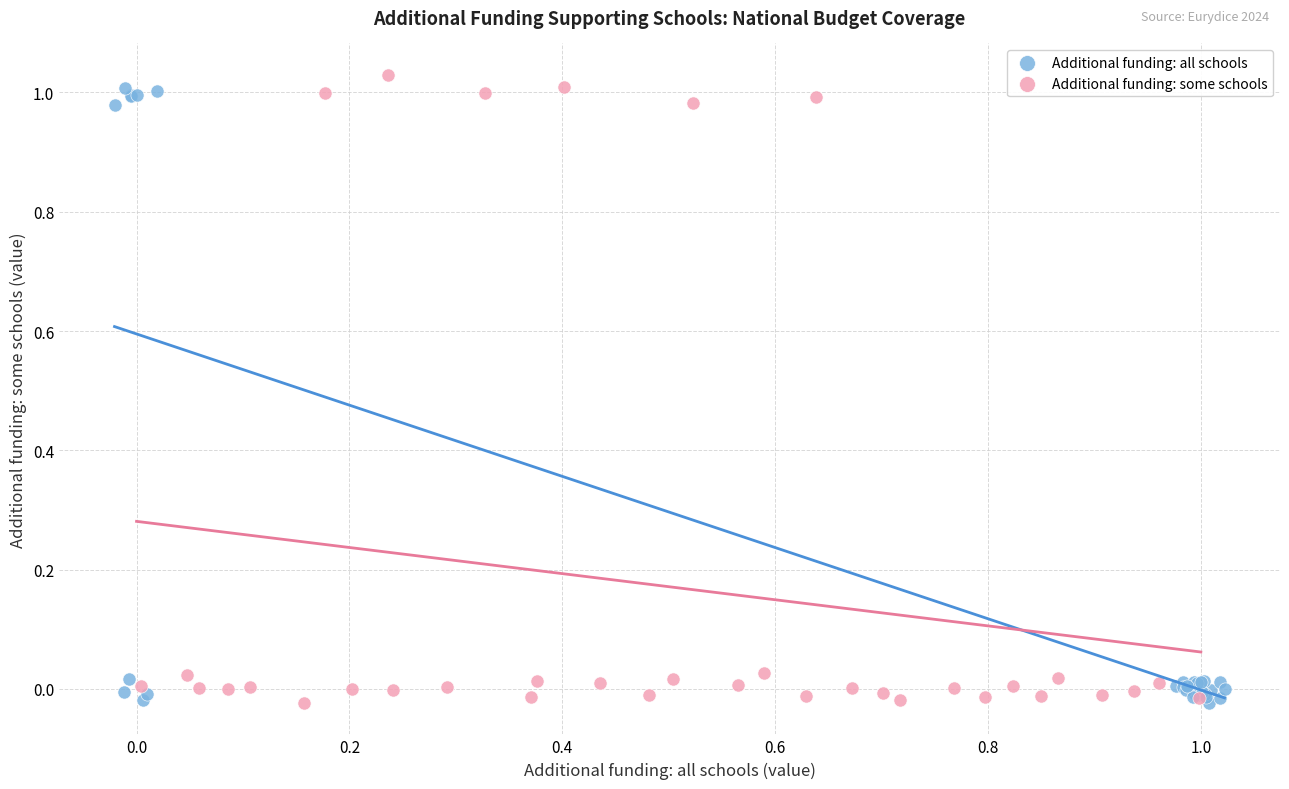

What are all the series names shown in the legend?

Additional funding: all schools, Additional funding: some schools